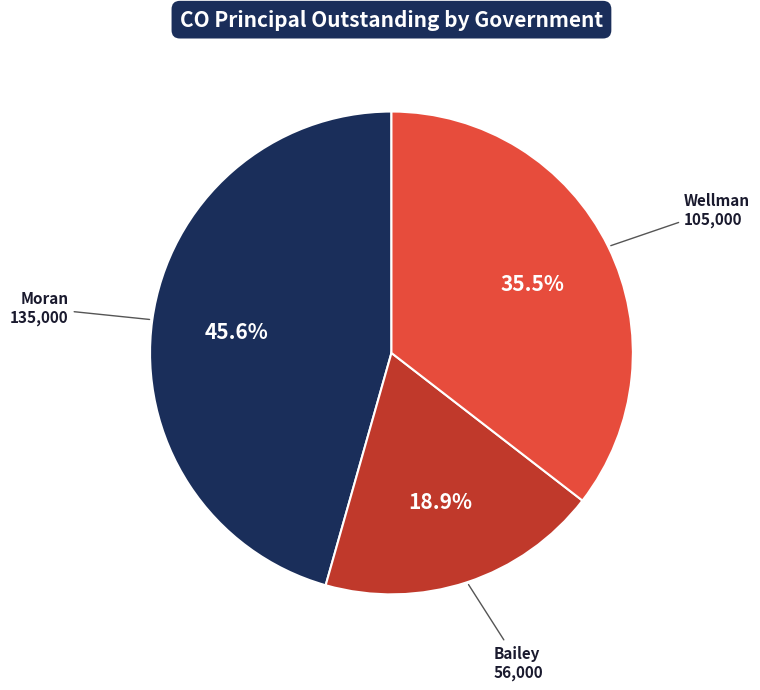

Approximately how many times larger is the value at Bailey compared to Moran?

0.4